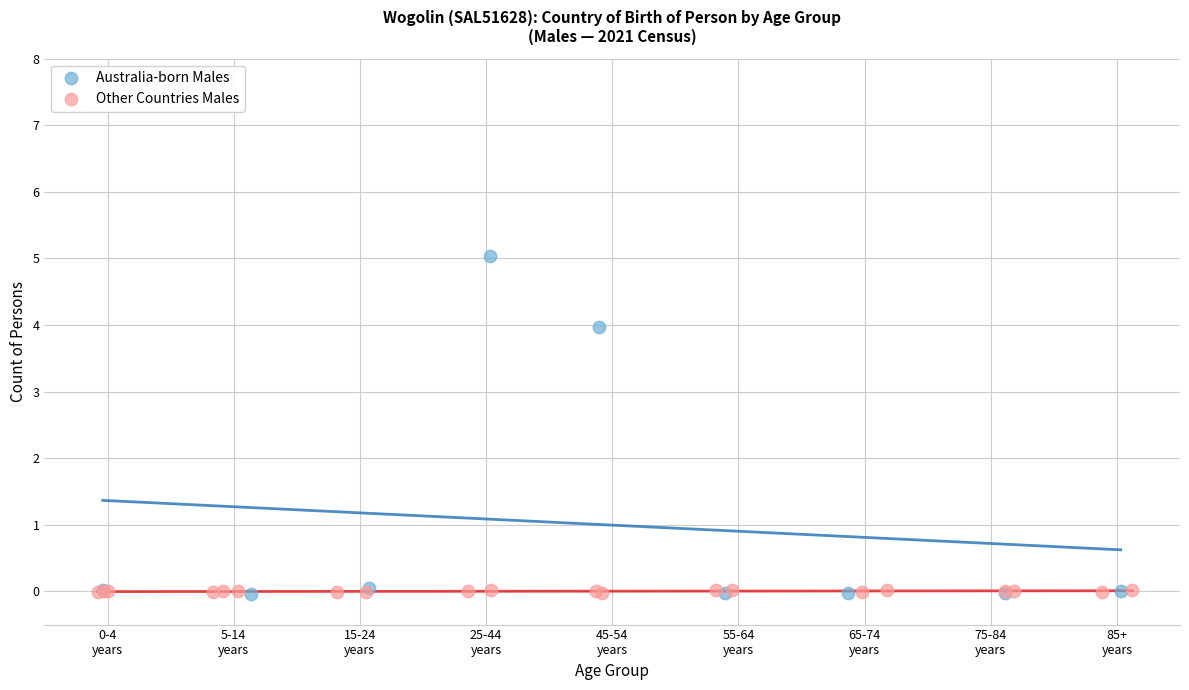

Which series contains the highest Y value?

Australia-born Males